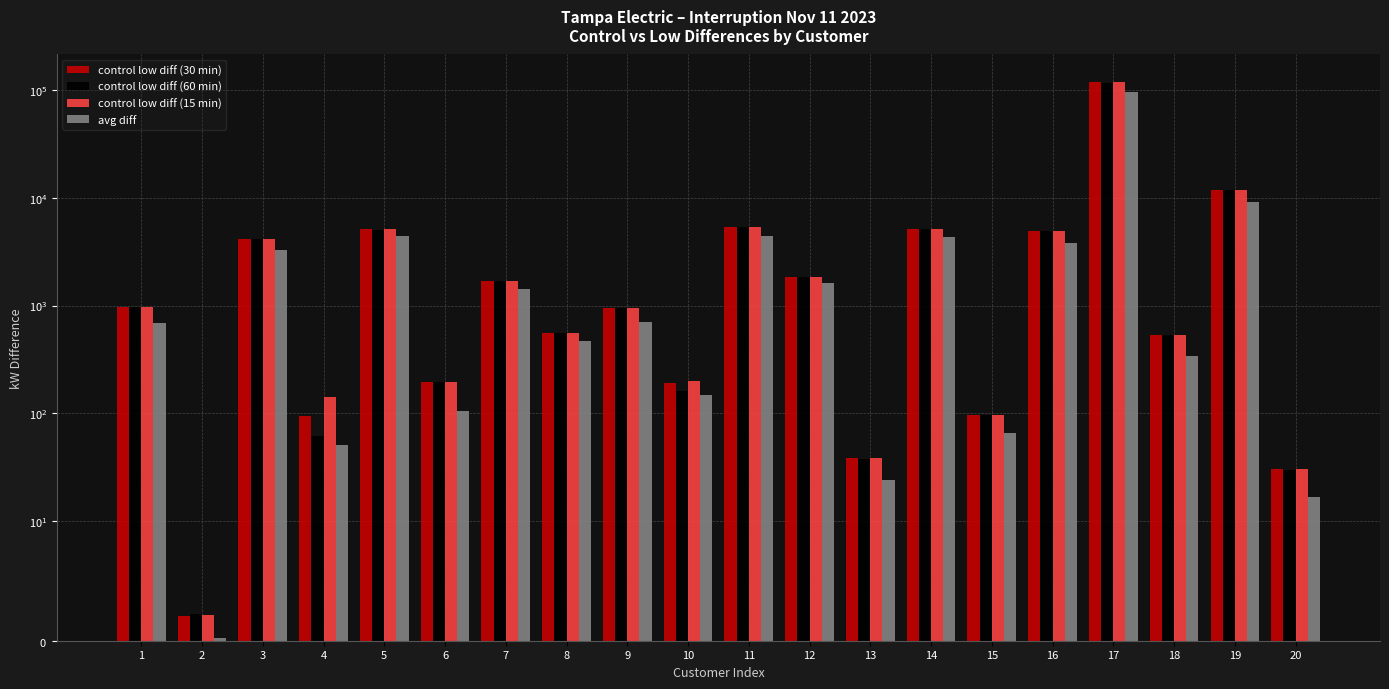

What is the sum of the avg diff values at 15 and 10?

214.6